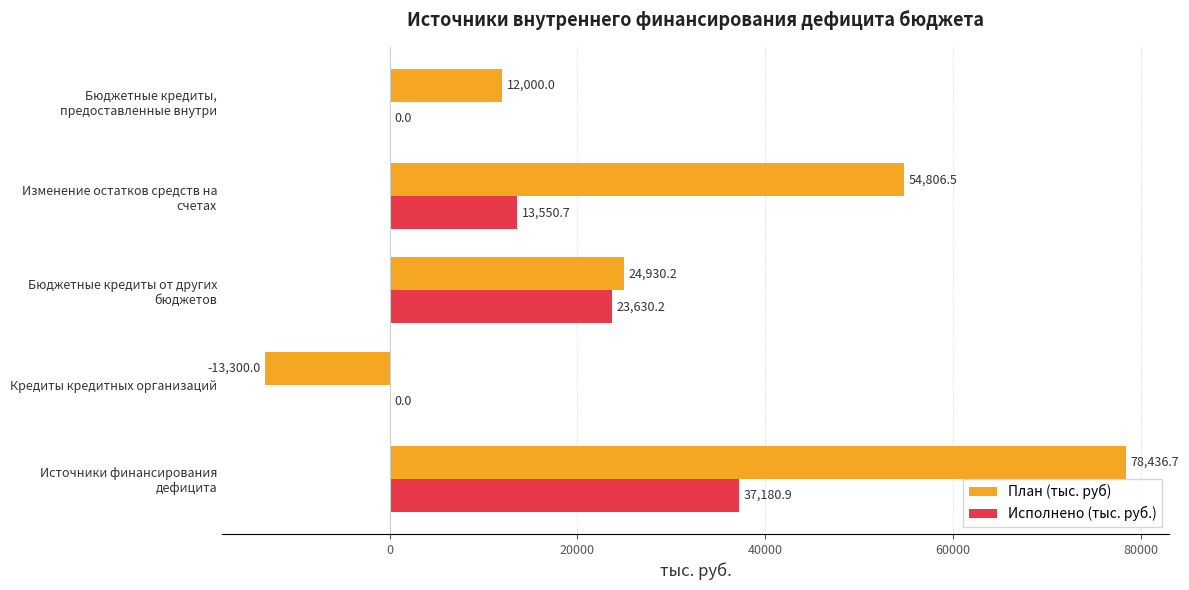

What is the maximum value shown in the chart?

78436.7